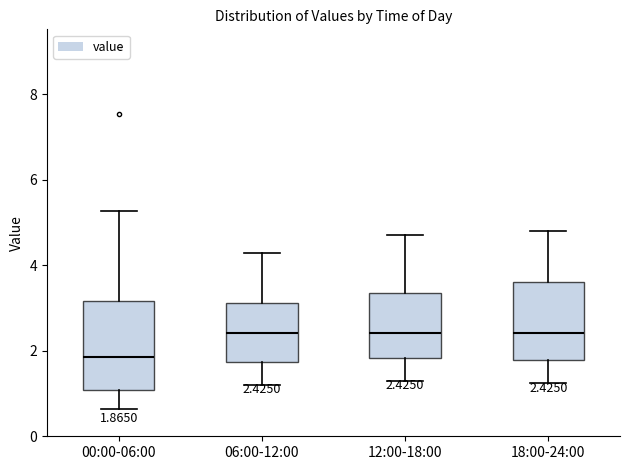

Comparing the boxes themselves (not the whiskers), which one is the tallest?

00:00-06:00